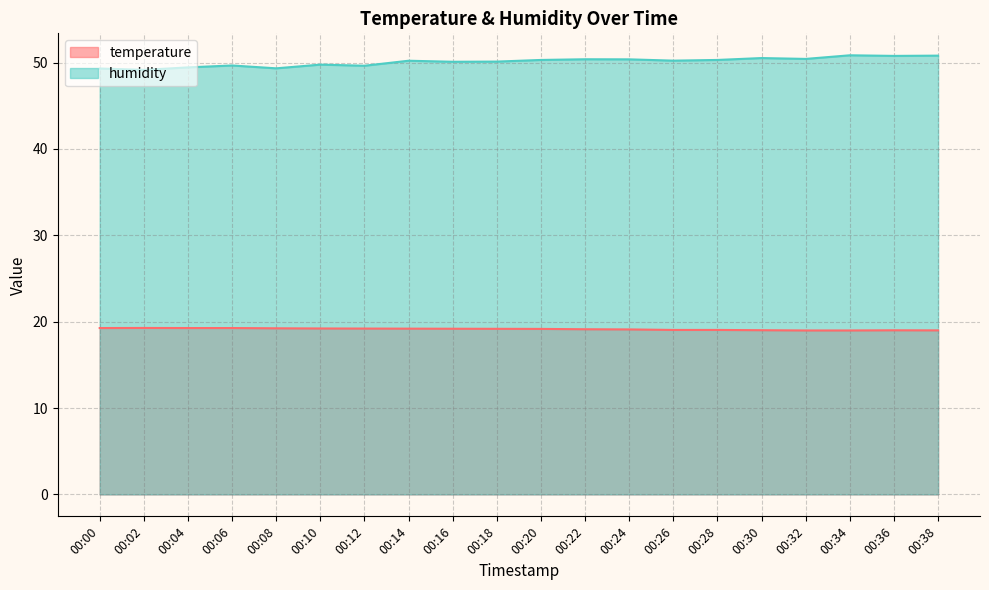

What is the value of the temperature point at the 11th from the left?

19.2